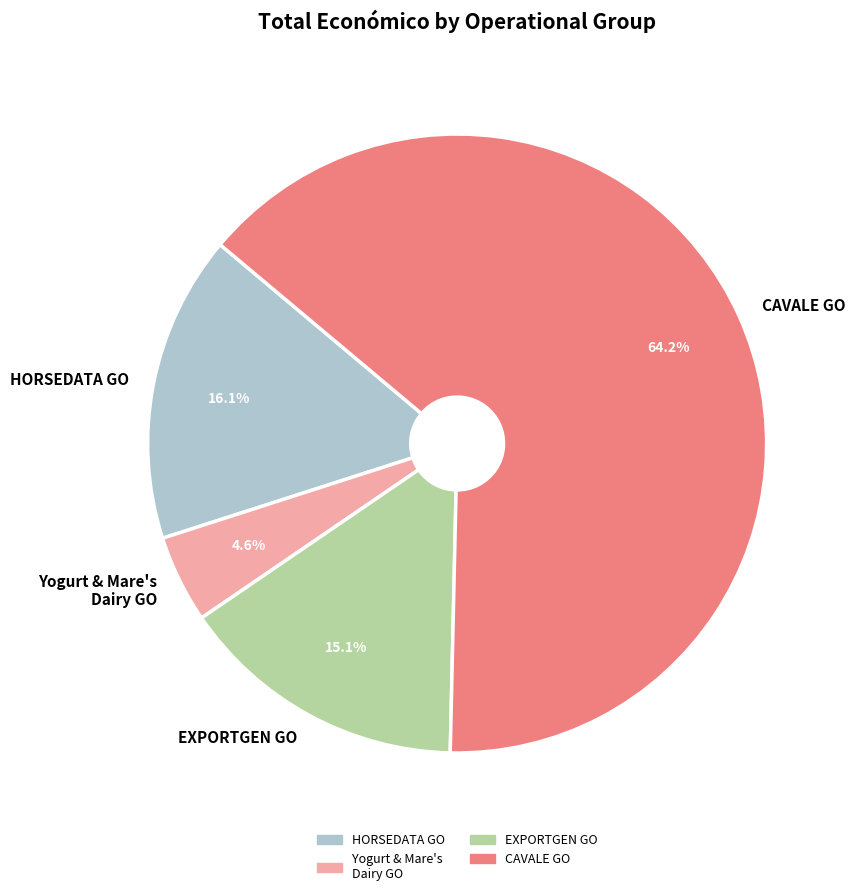

Which has a higher value, CAVALE GO or Yogurt & Mare's Dairy GO?

CAVALE GO